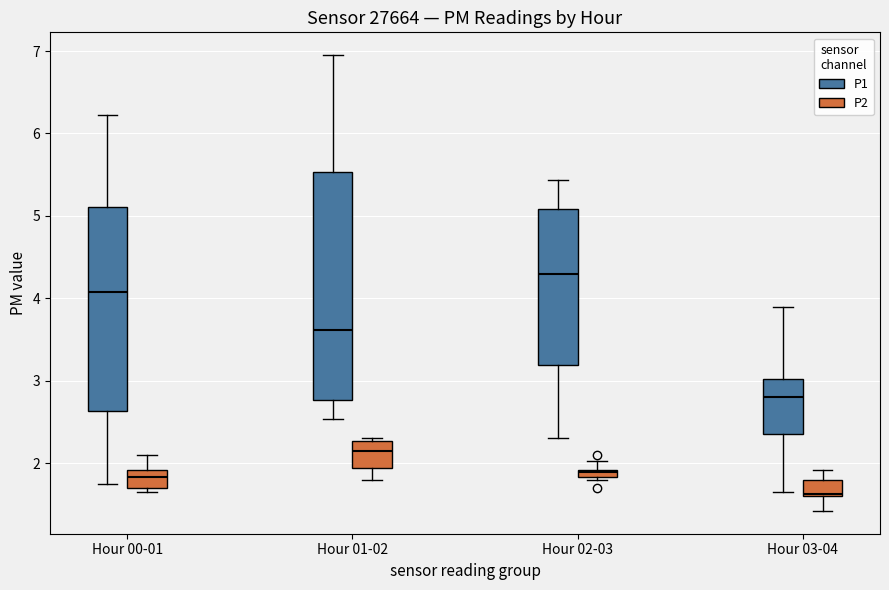

Where does the upper whisker of the box for Hour 02-03 (P1) end on the y-axis? The values are not printed on the chart, so give them approximately, as read against the axis.

5.4